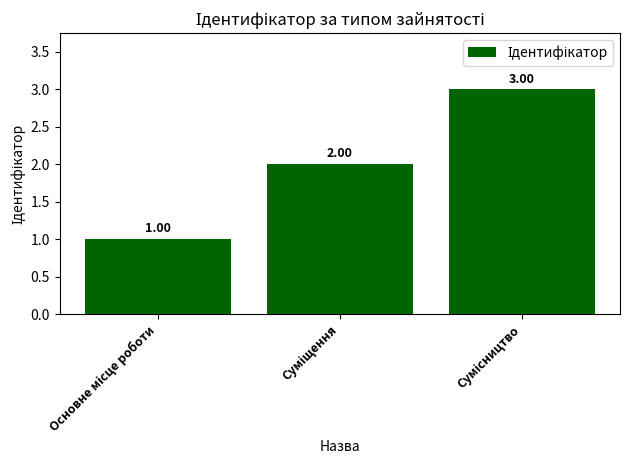

Between Сумісництво and Основне місце роботи, which is larger?

Сумісництво